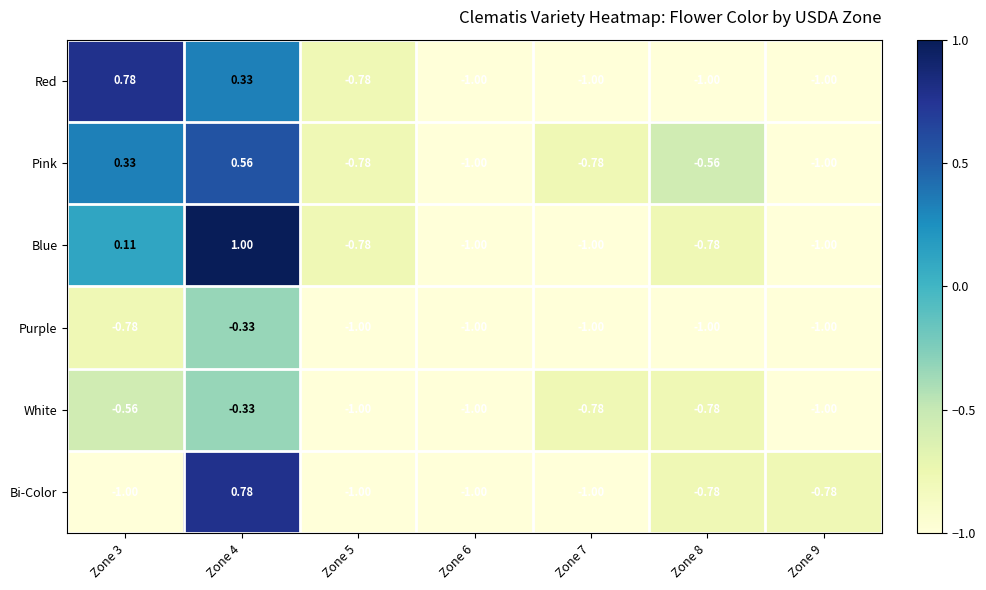

Is the value of Blue at Zone 7 greater than the value of Purple at Zone 3?

No